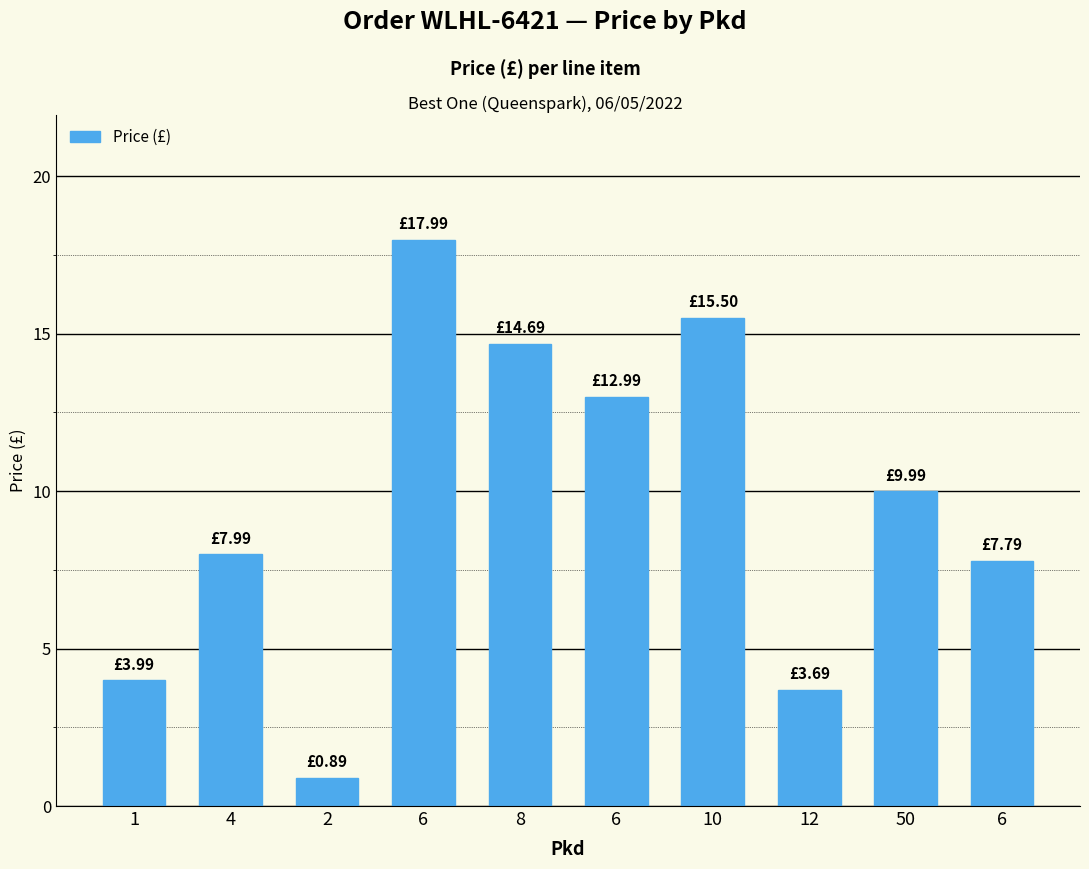

What is the label of the 9th bar from the left?

50